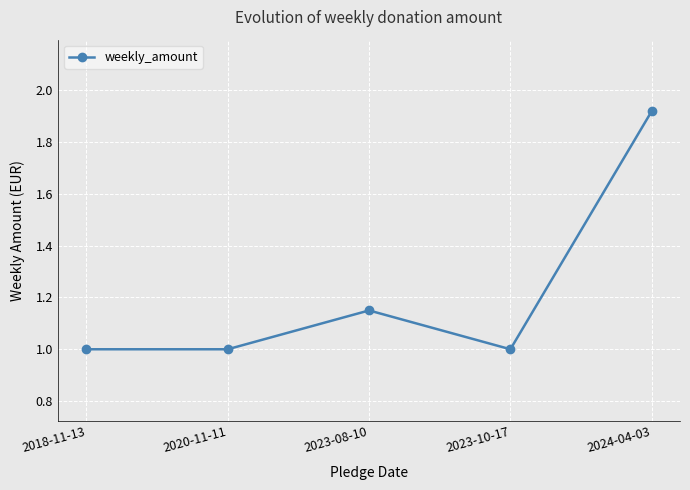

How many lines are shown in the chart?

1